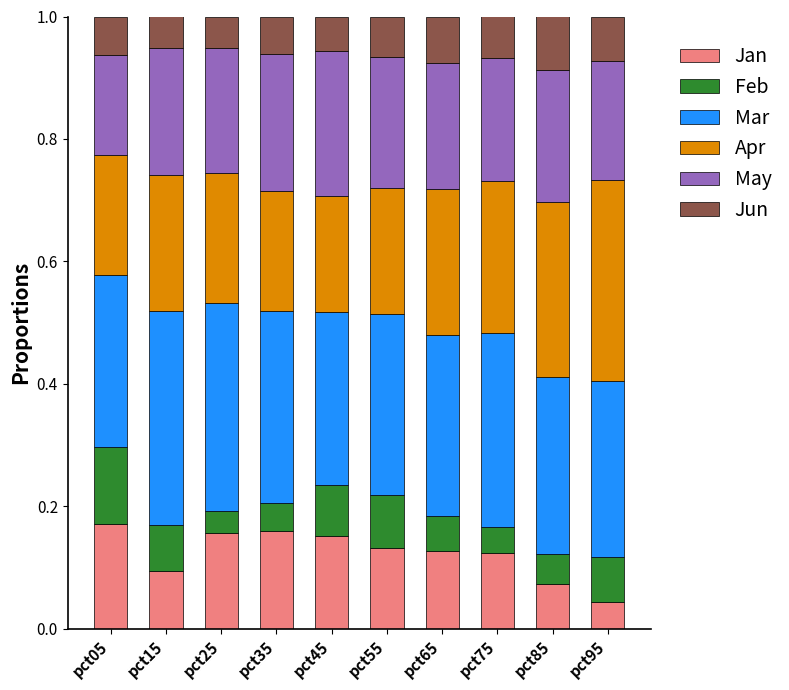

Which category has the lowest value in the Jan series?

pct95